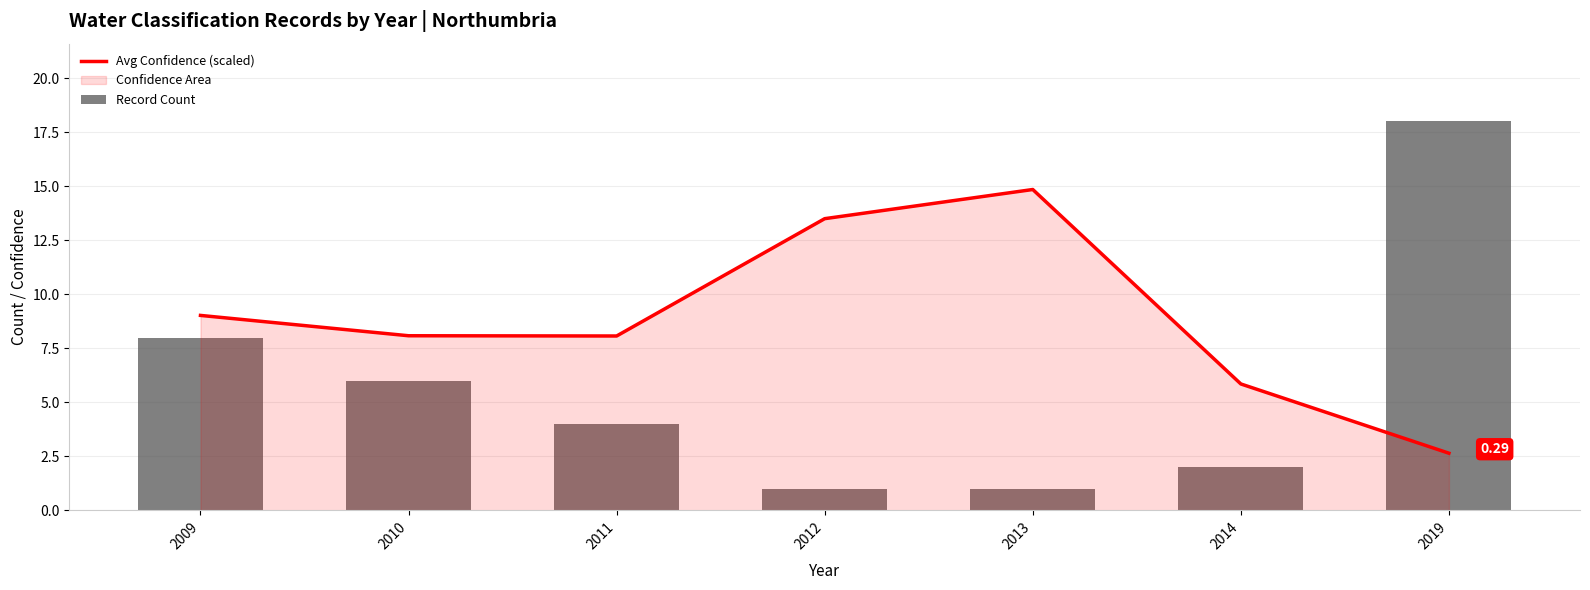

Rank the categories by Record Count value from lowest to highest.

2012, 2013, 2014, 2011, 2010, 2009, 2019